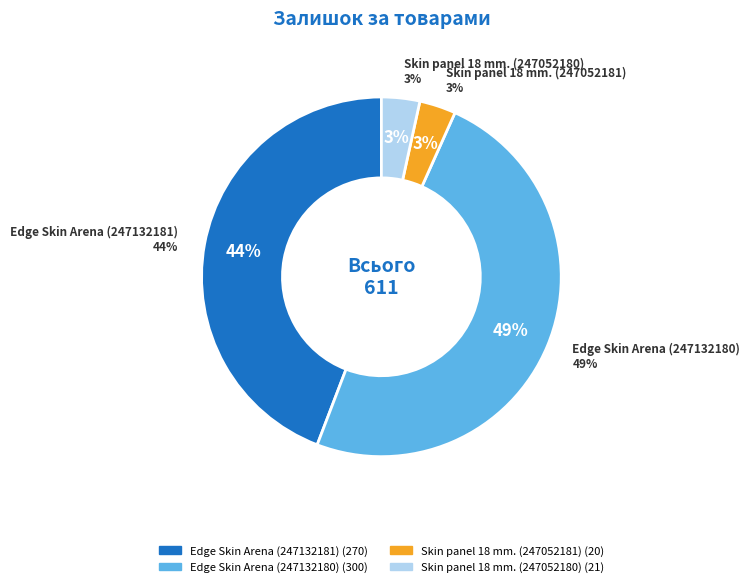

Which category has the biggest portion of the pie?

Edge Skin Arena (247132180)